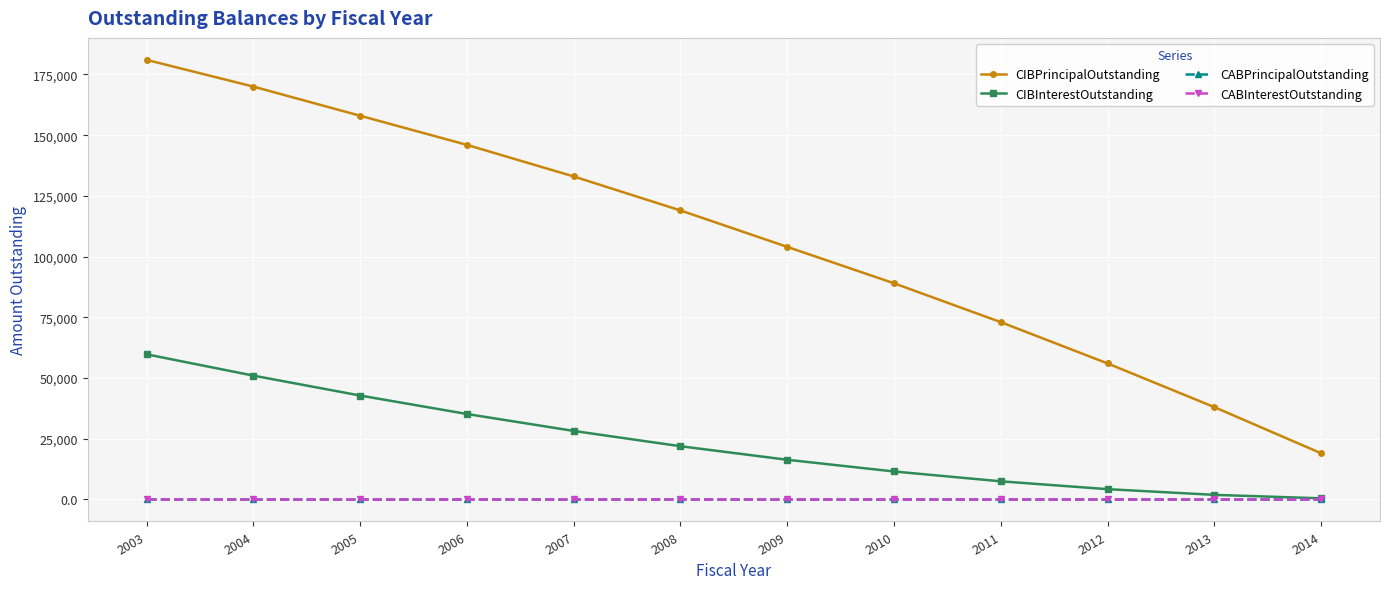

Reading left to right, list all the values displayed in this chart.

CIBPrincipalOutstanding: 2003=181000	2004=170000	2005=158000	2006=146000	2007=133000	2008=119000	2009=104000	2010=89000	2011=73000	2012=56000	2013=38000	2014=19000
CIBInterestOutstanding: 2003=59775	2004=51000	2005=42800	2006=35200	2007=28225	2008=21925	2009=16350	2010=11525	2011=7475	2012=4250	2013=1900	2014=475
CABPrincipalOutstanding: 2003=0	2004=0	2005=0	2006=0	2007=0	2008=0	2009=0	2010=0	2011=0	2012=0	2013=0	2014=0
CABInterestOutstanding: 2003=0	2004=0	2005=0	2006=0	2007=0	2008=0	2009=0	2010=0	2011=0	2012=0	2013=0	2014=0